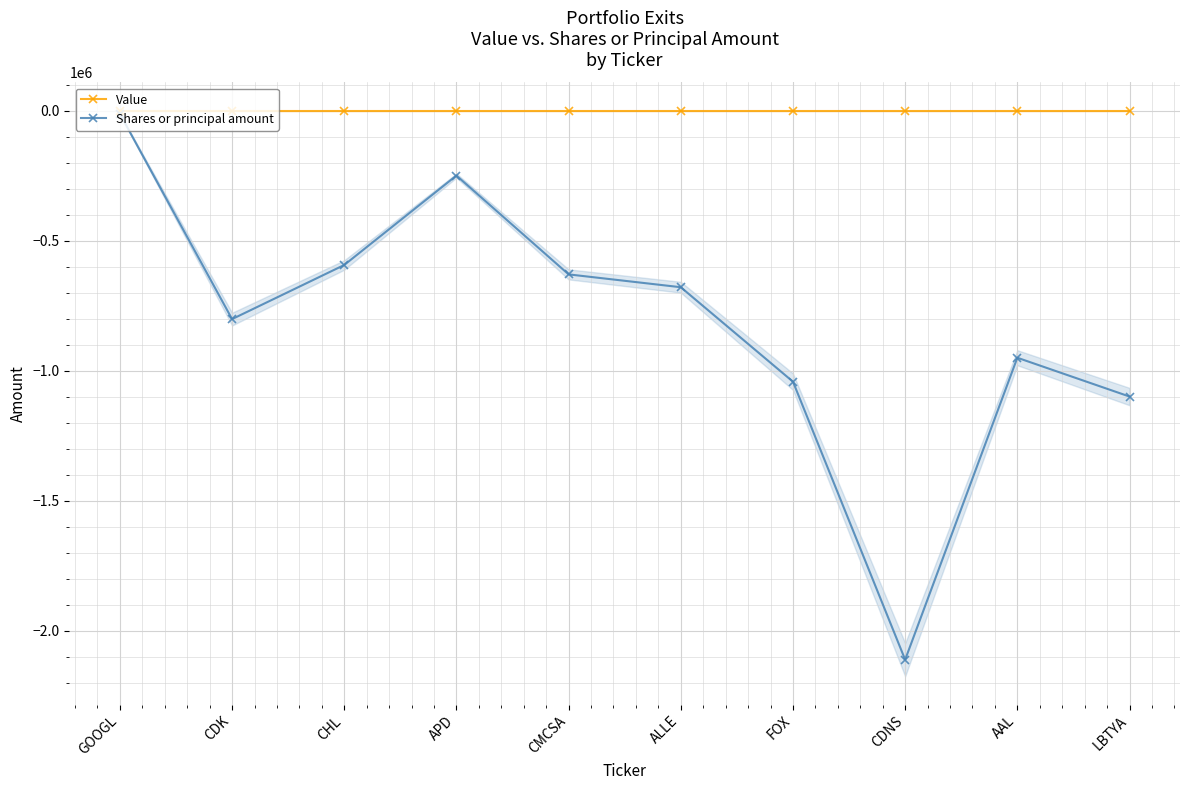

At which category does the chart reach its peak across all series?

GOOGL